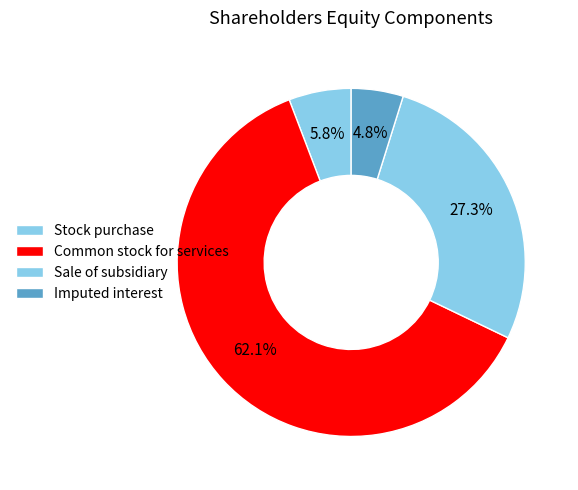

What is the change in value from Sale of subsidiary to Imputed interest?

-174873